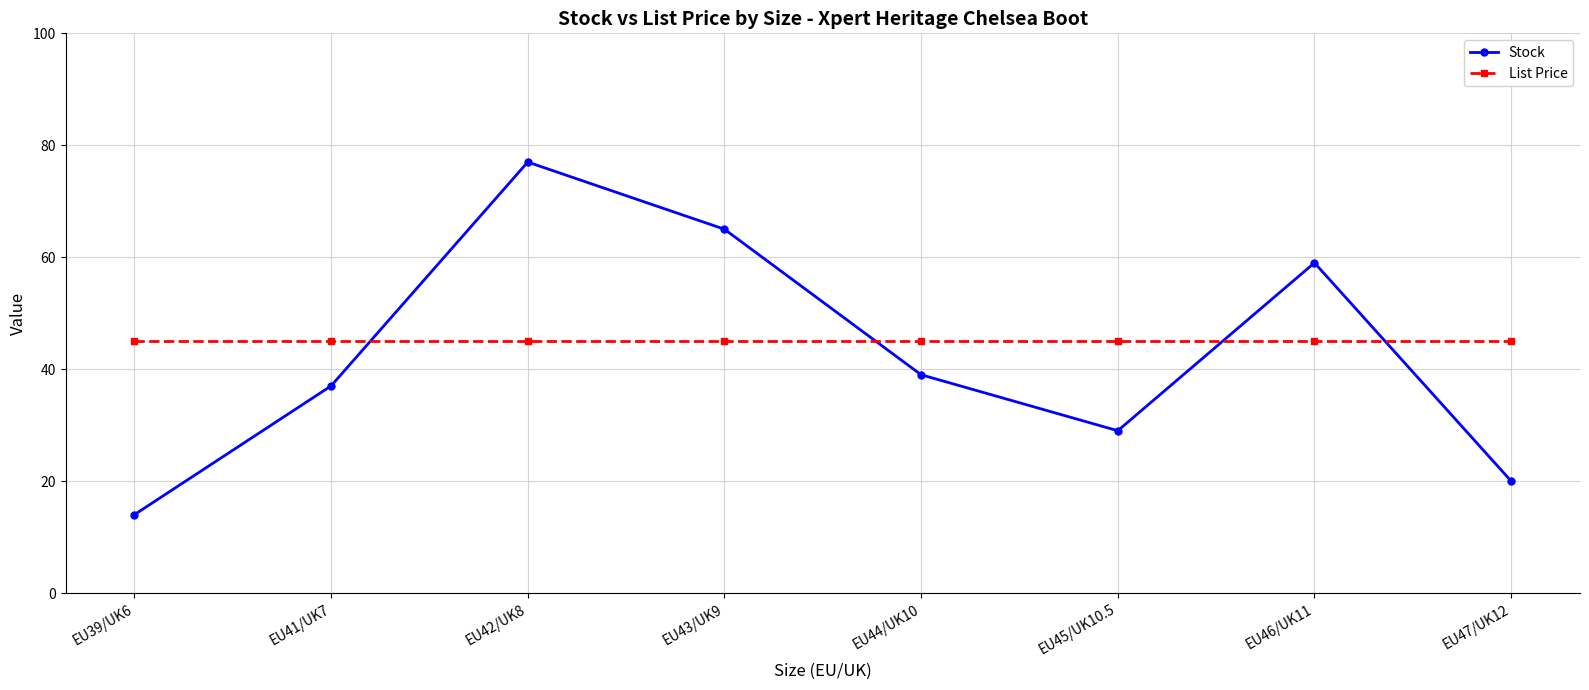

What is the value of the Stock point at the 7th from the left?

59.0